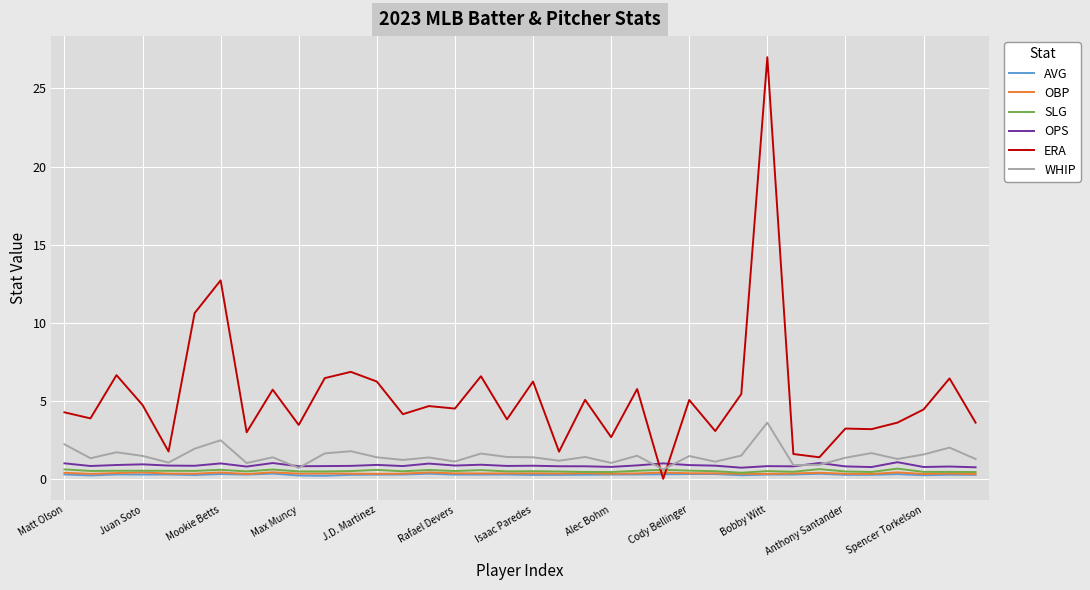

Which series ends up on top after the final intersection of SLG and ERA?

ERA